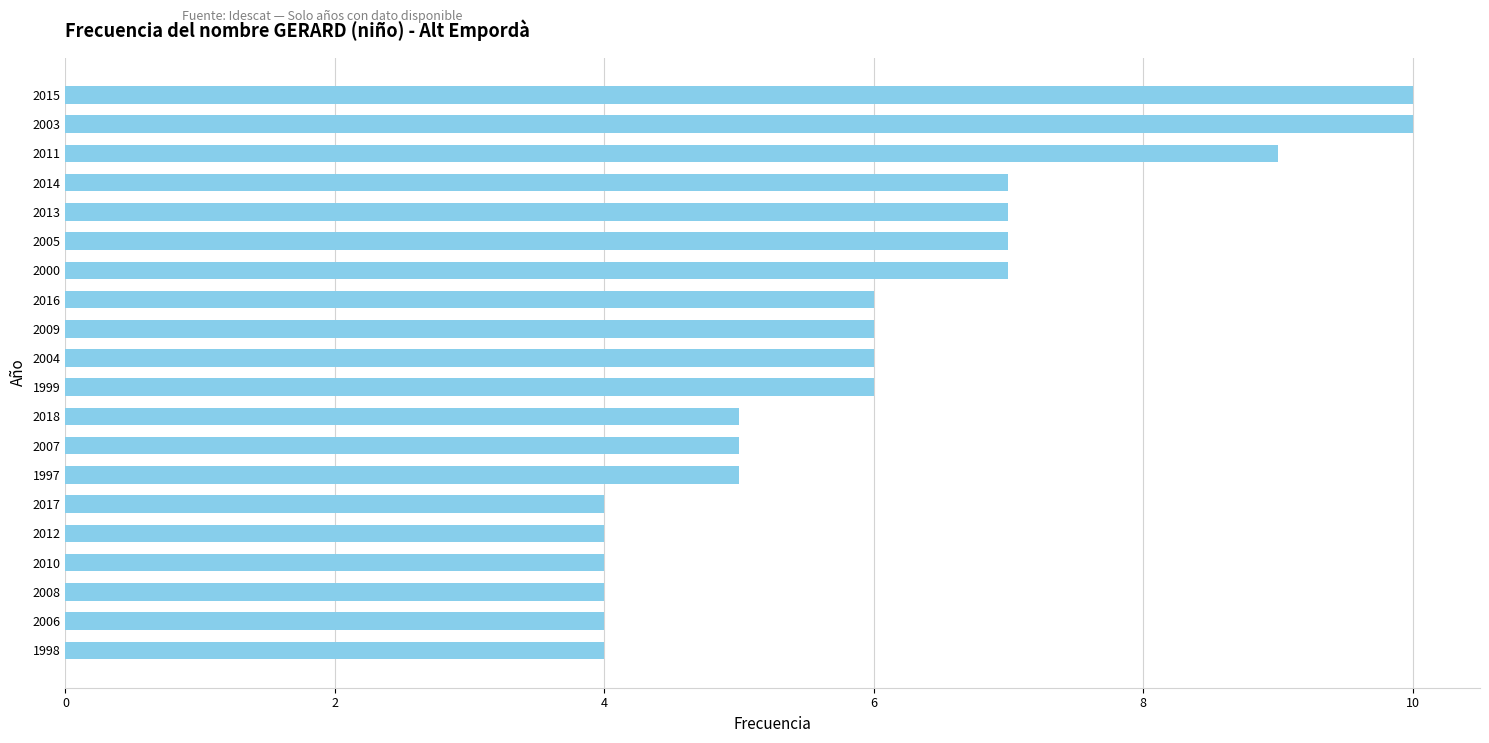

Count the values in the range 4 to 7.

17